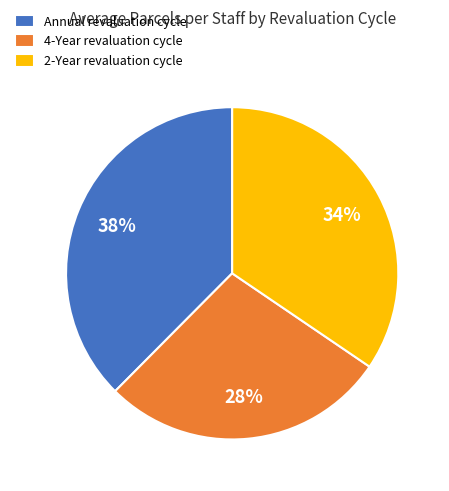

Which category has the biggest portion of the pie?

Annual revaluation cycle